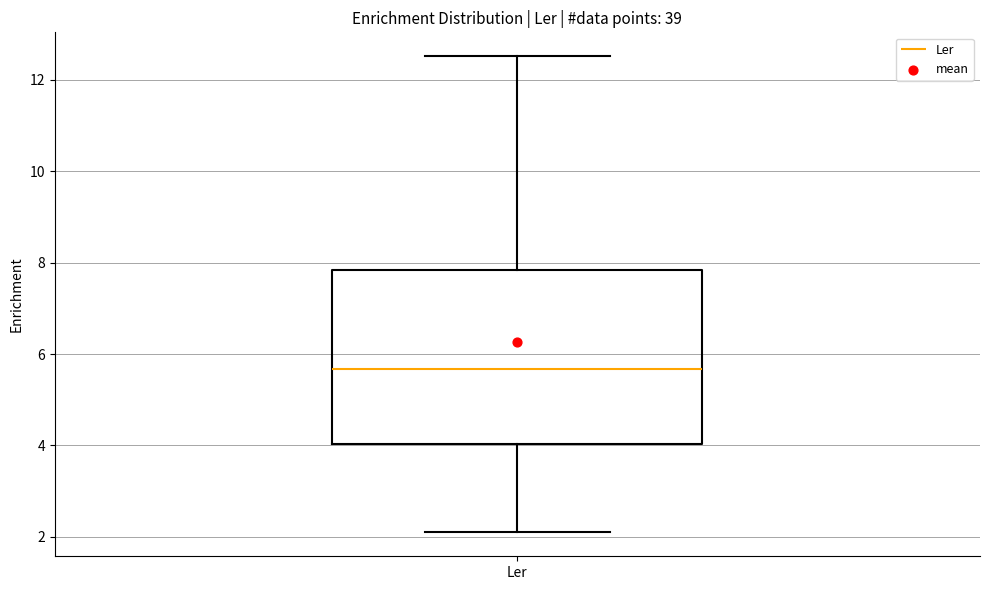

Transcribe this box plot: give where the median line is, the range the box spans, and where the two whiskers end, as read against the y-axis. The values are not printed on the chart, so give them approximately, as read against the axis.

median 5.6, box 4.0 to 7.8, whiskers 2.0 to 12.6